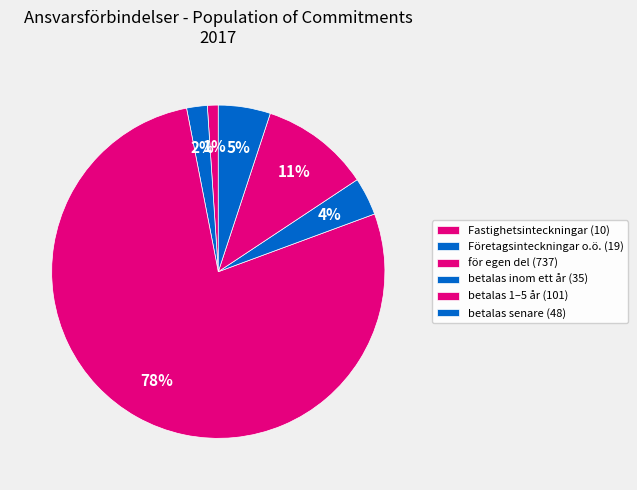

How many segments does this pie chart have?

6